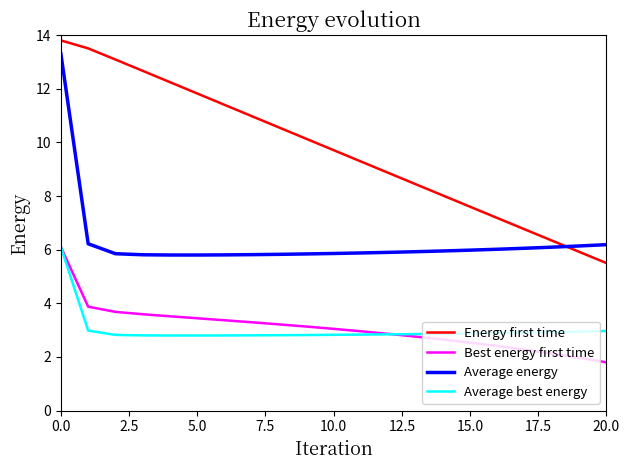

What is the minimum value shown in the chart?

1.8